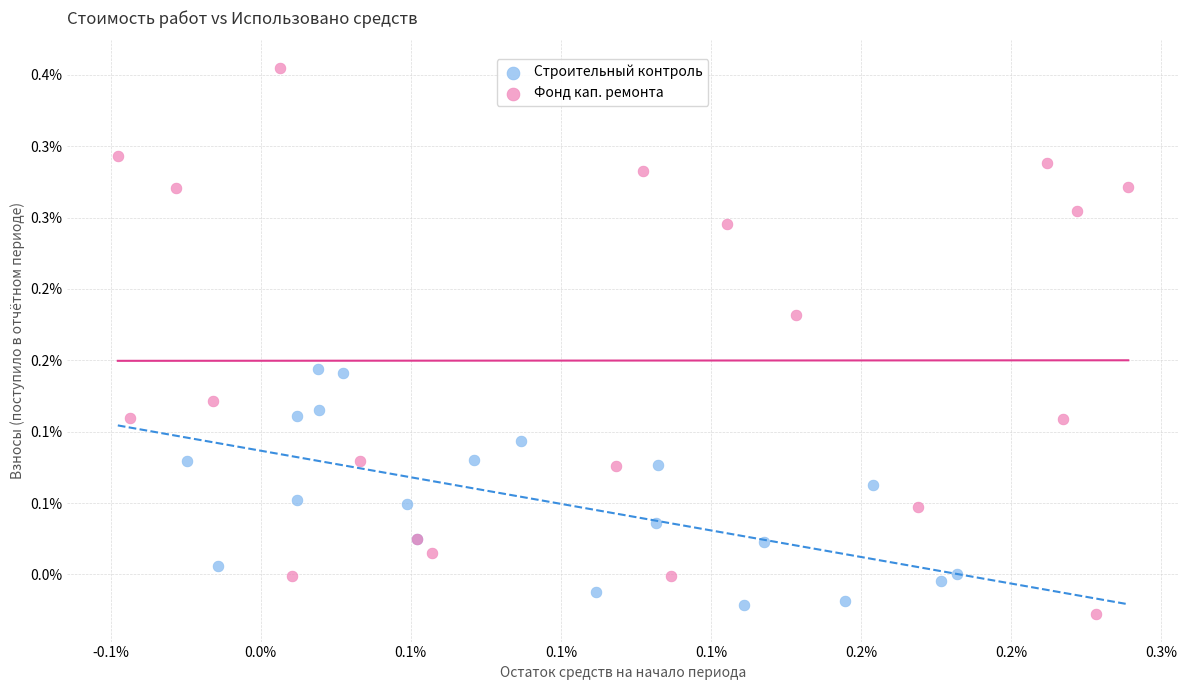

Which series contains the highest Y value?

Фонд кап. ремонта